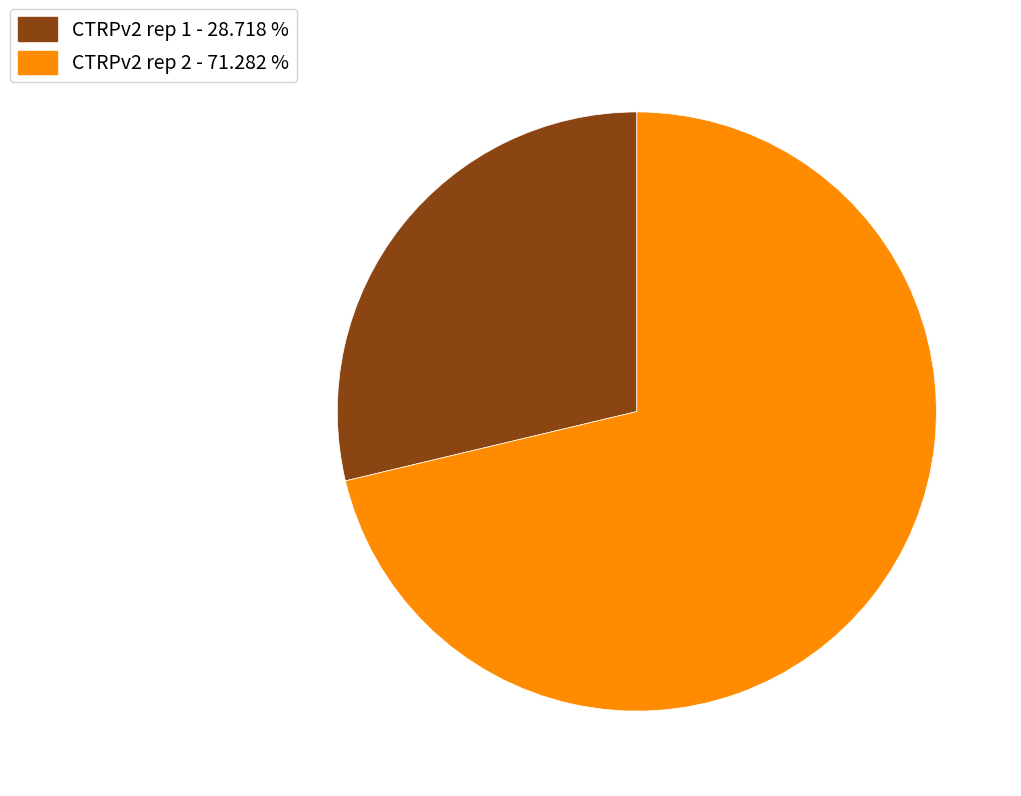

What is the smallest slice in the pie chart?

CTRPv2 rep 1